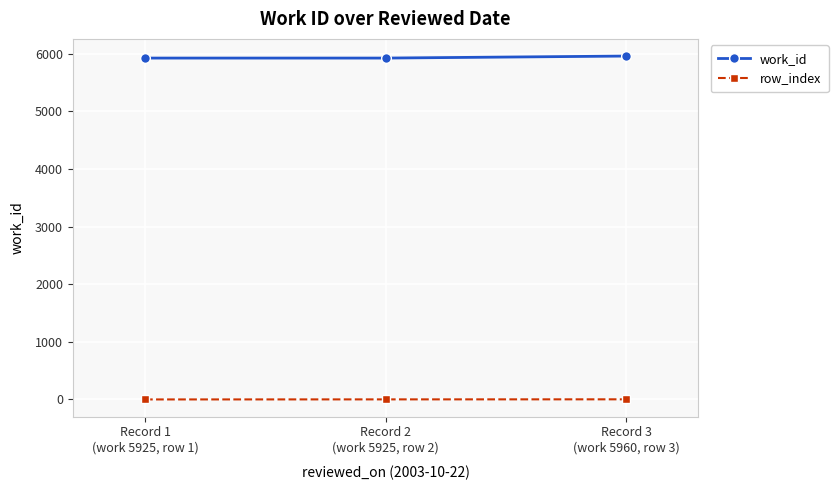

How many lines are shown in the chart?

2